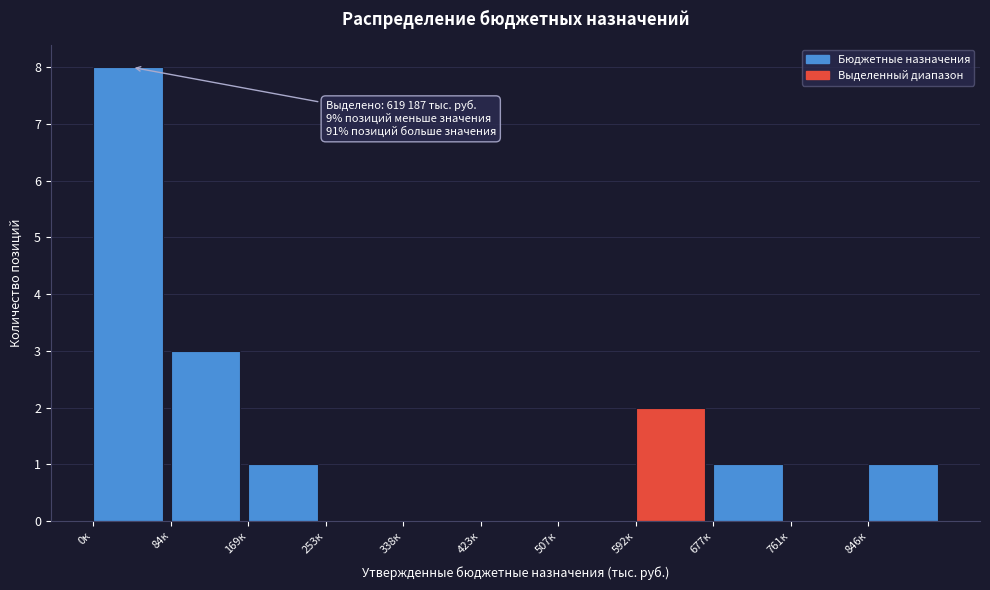

Reading left to right, list all the values displayed in this chart.

0к=8	84к=3	169к=1	253к=0	338к=0	423к=0	507к=0	592к=2	677к=1	761к=0	846к=1